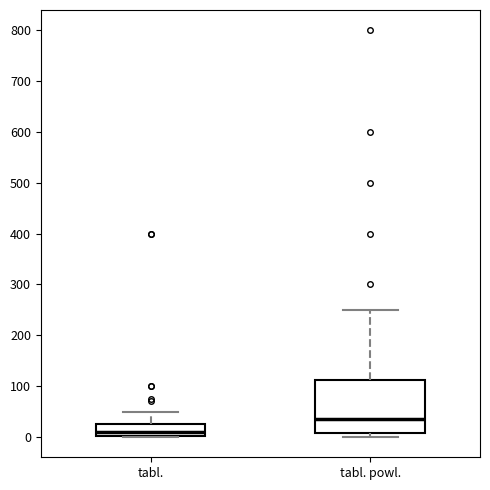

Where does the median line of the box for tabl. powl. sit on the y-axis? The values are not printed on the chart, so give them approximately, as read against the axis.

40